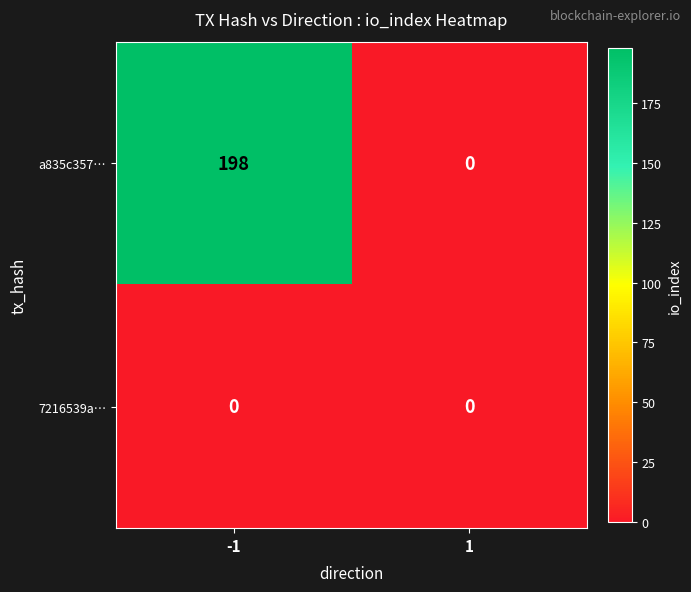

What is the greatest value displayed?

198